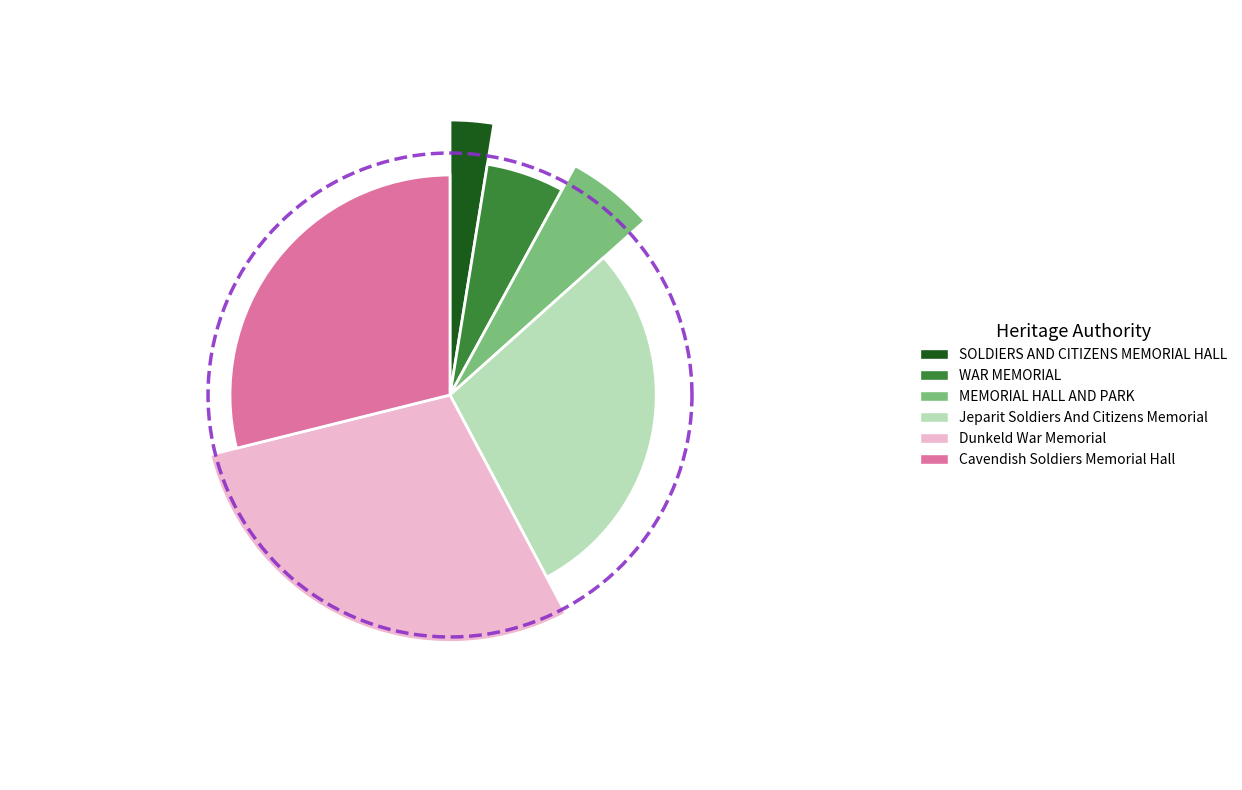

To the nearest percent, what is the average slice percentage?

17%